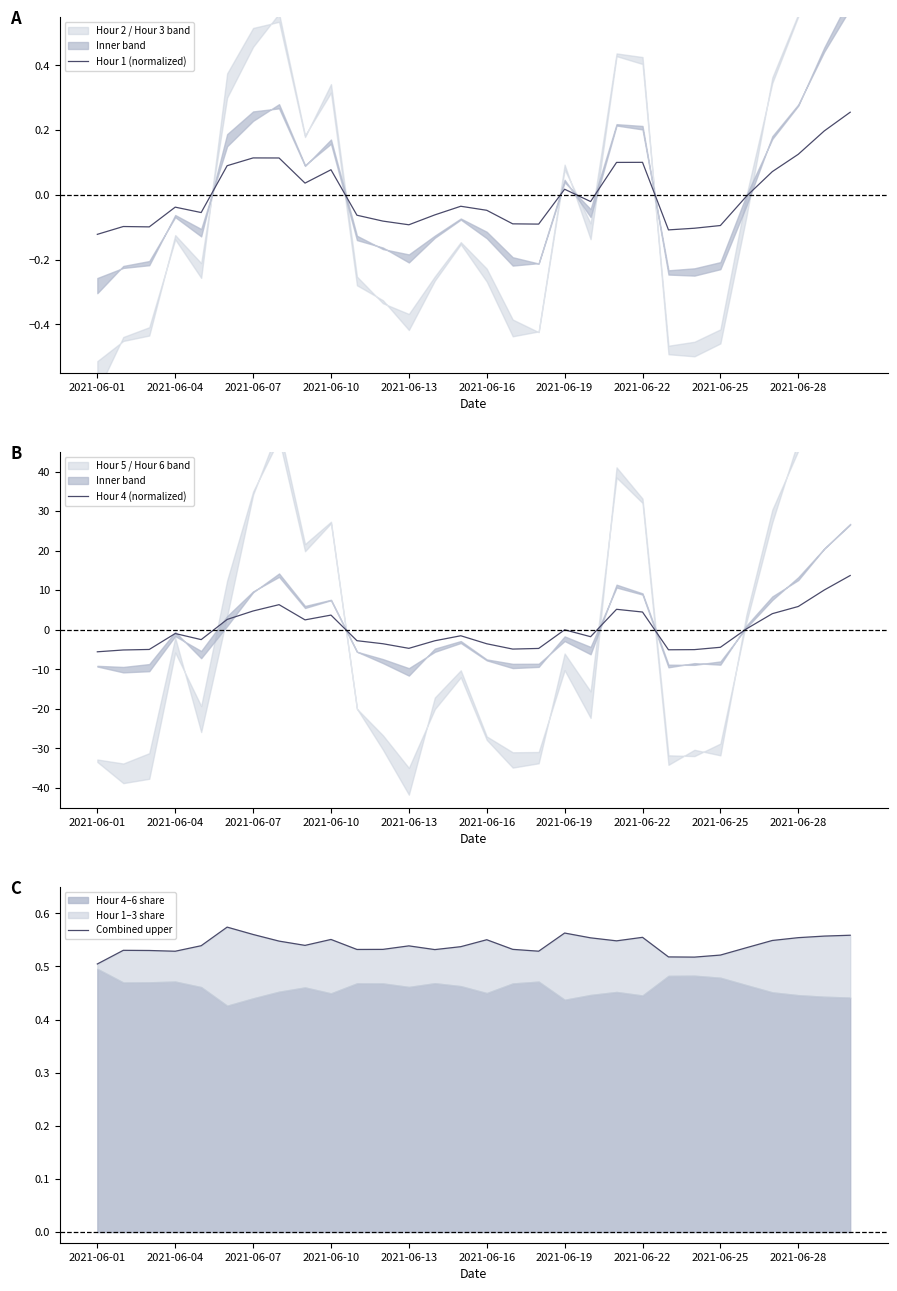

How many values in Hour 4 (normalized) are above zero?

13